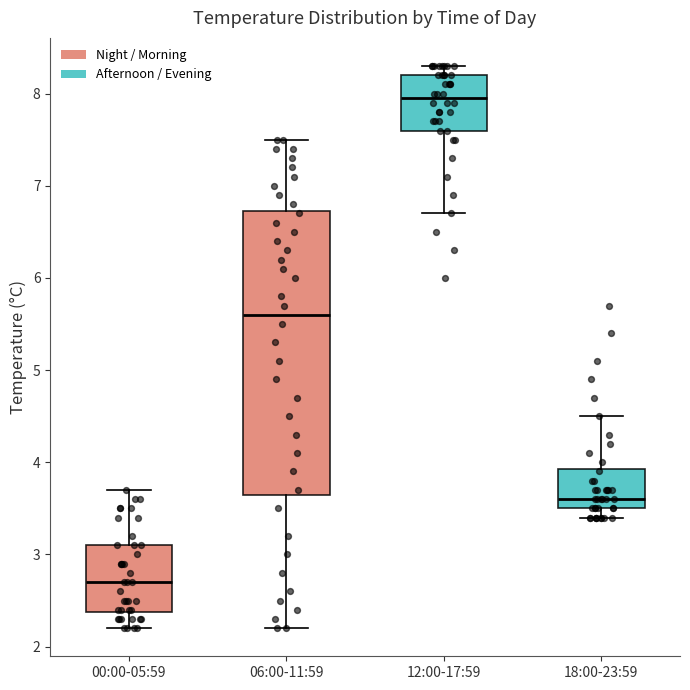

Reading left to right, transcribe this box plot: for each box, give where its median line is, the range the box spans, and where its two whiskers end, as read against the y-axis. The values are not printed on the chart, so give them approximately, as read against the axis.

00:00-05:59: median 2.7, box 2.4 to 3.1, whiskers 2.2 to 3.7
06:00-11:59: median 5.6, box 3.7 to 6.7, whiskers 2.2 to 7.5
12:00-17:59: median 8.0, box 7.6 to 8.2, whiskers 6.7 to 8.3
18:00-23:59: median 3.6, box 3.5 to 3.9, whiskers 3.4 to 4.5